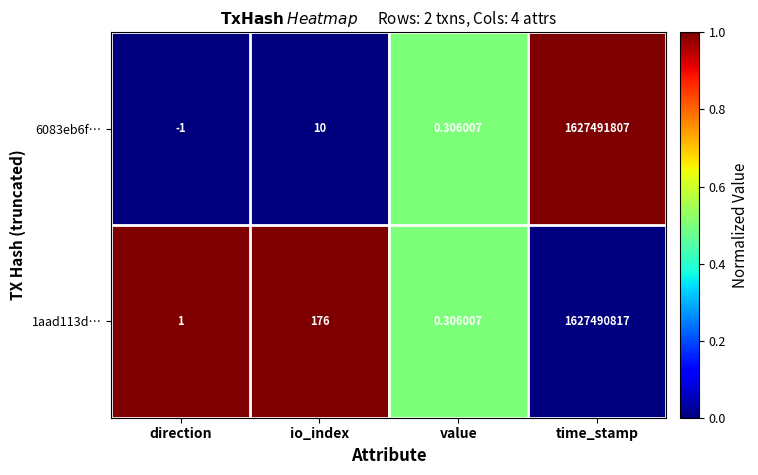

At which label is 1aad113d… closest to 813745408?

io_index